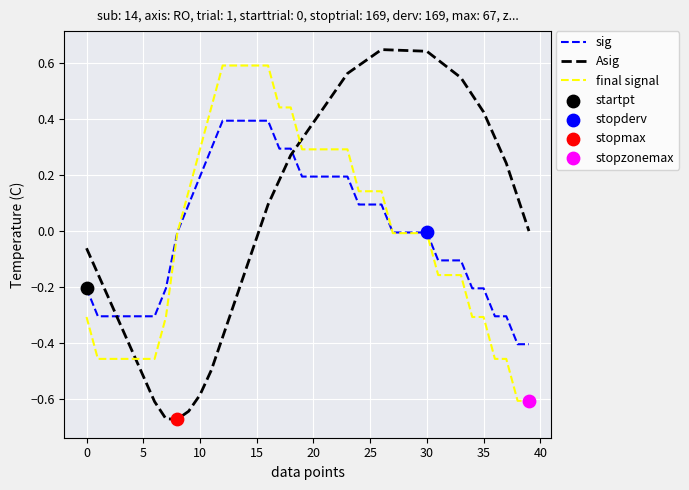

Which series has the largest total across all categories?

Asig